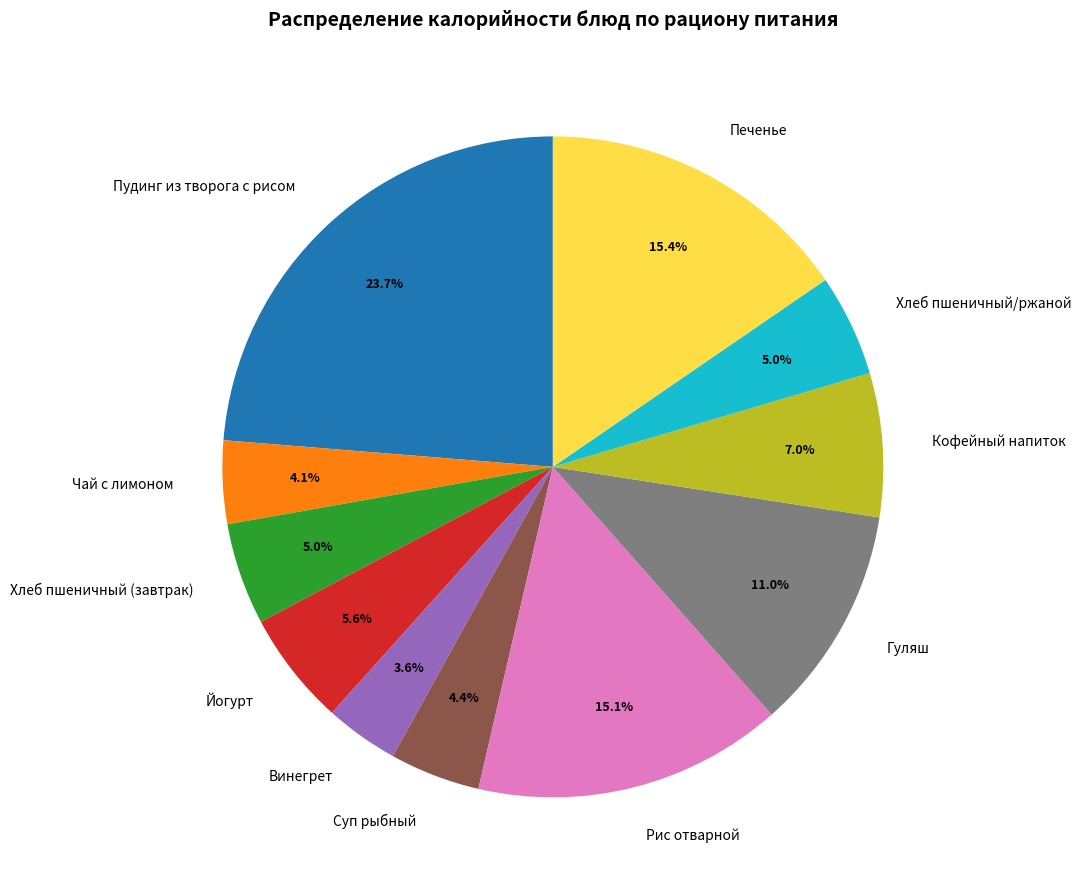

Between Рис отварной and Чай с лимоном, which is larger?

Рис отварной